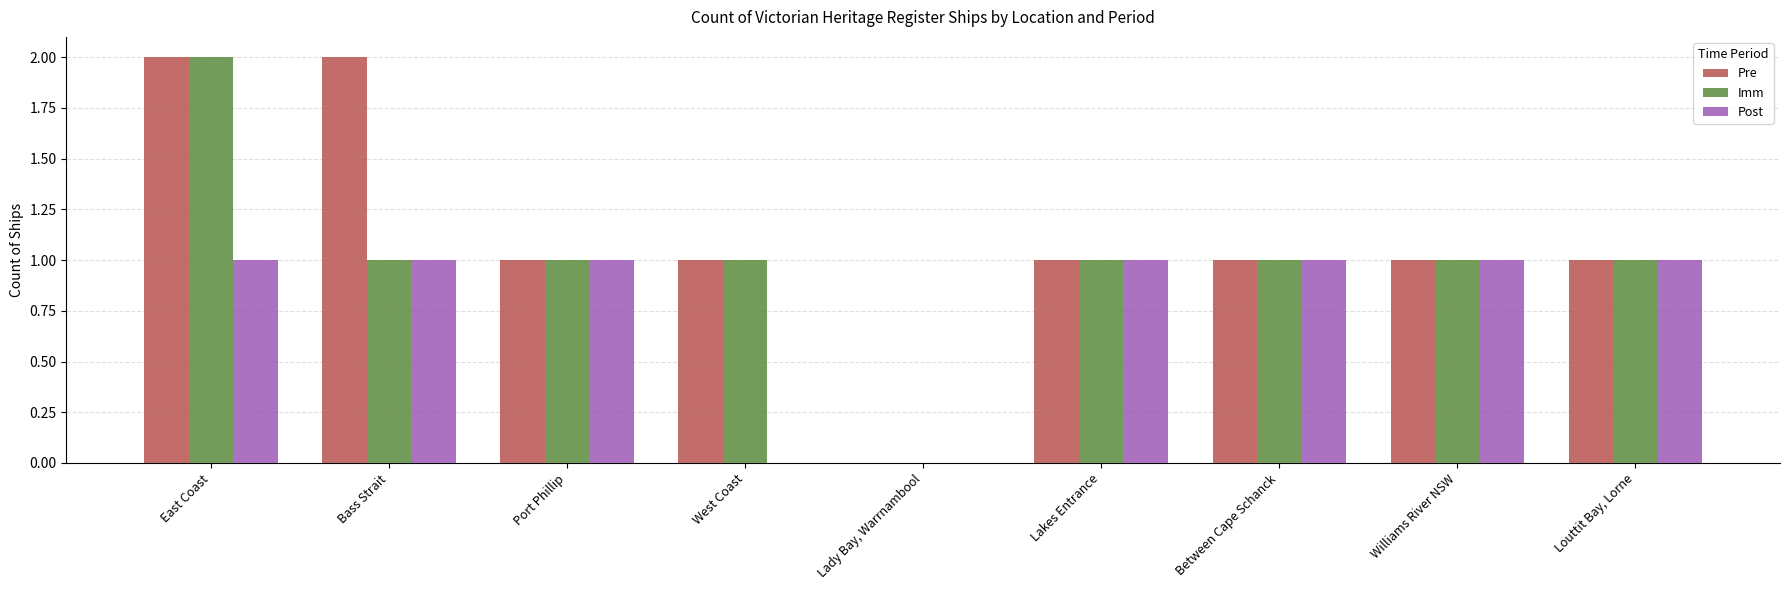

At which category is the sum across all series the highest?

East Coast